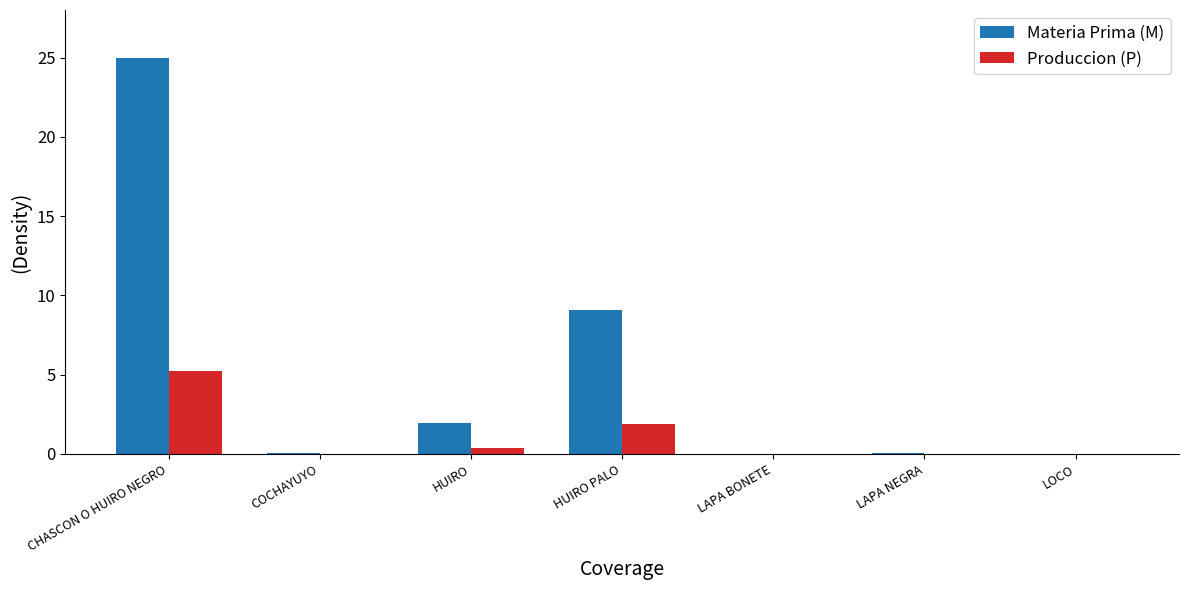

What is the difference between the Materia Prima (M) values at CHASCON O HUIRO NEGRO and HUIRO?

23.1